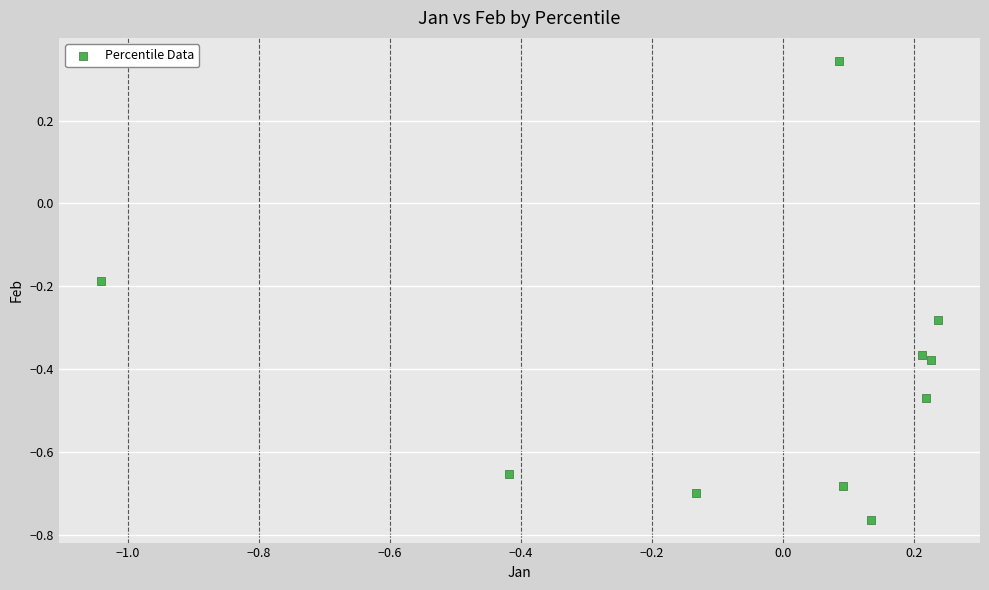

What is the range of Y values (max minus min)?

1.1